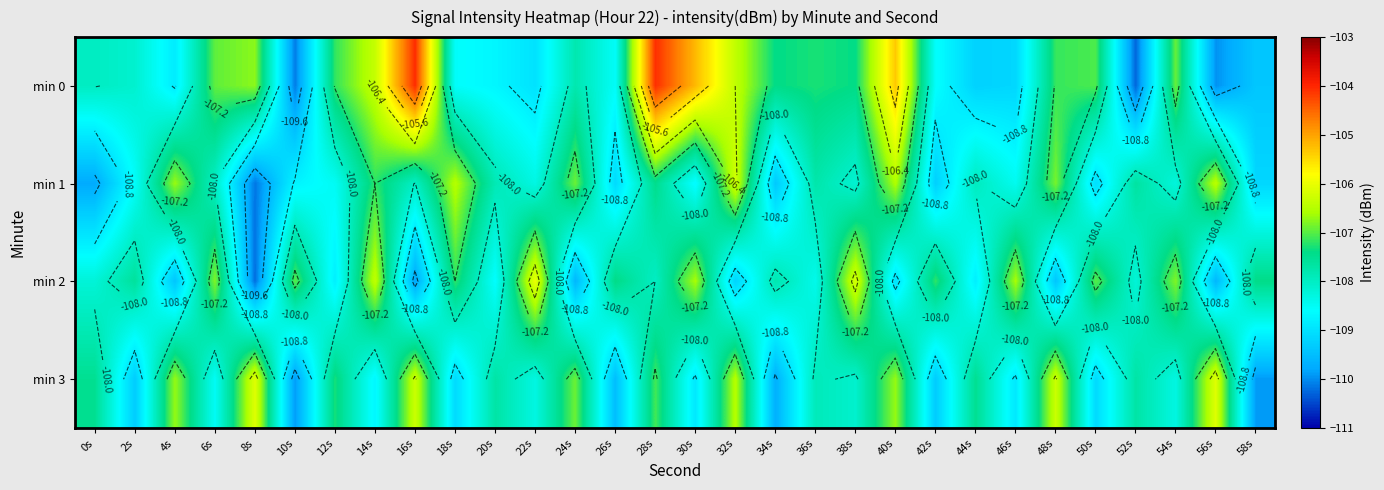

What is the spread (max minus min) of values at 18s?

2.6